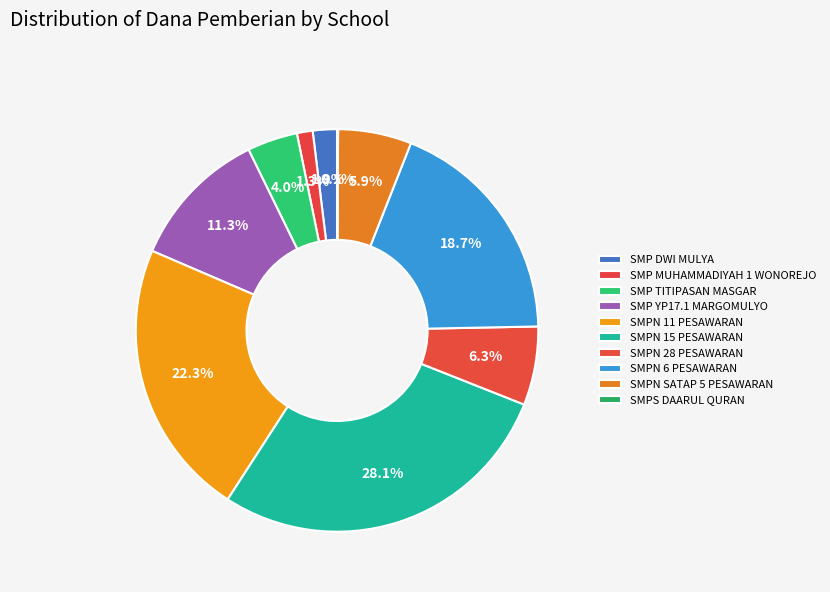

Which has a higher value, SMP TITIPASAN MASGAR or SMPN 15 PESAWARAN?

SMPN 15 PESAWARAN